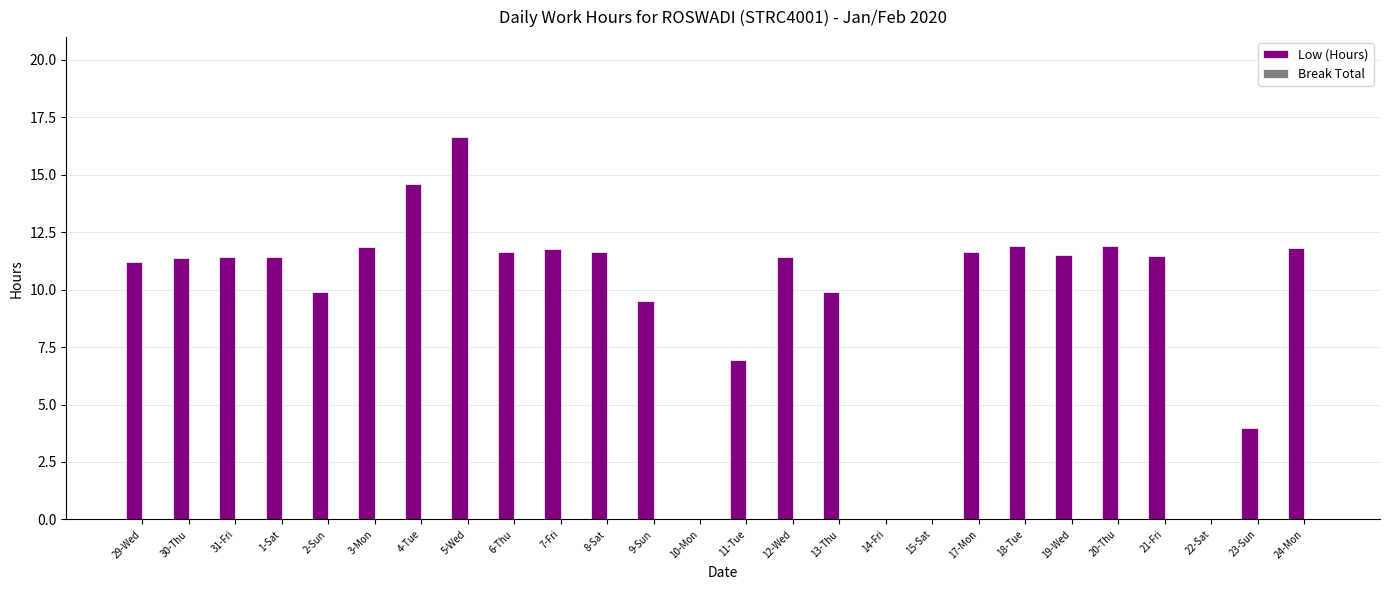

Which label corresponds to the largest value in the chart?

5-Wed